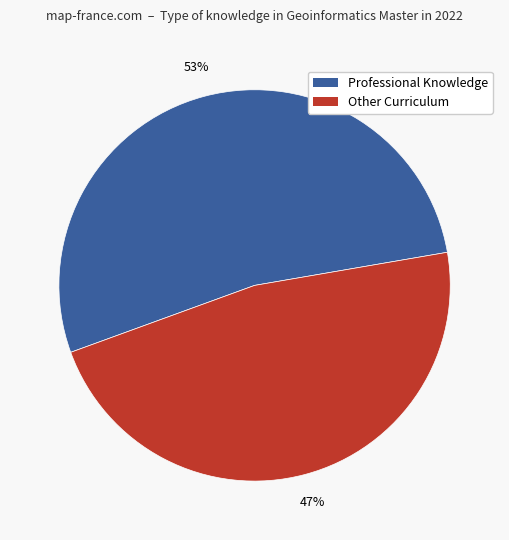

How many slices are in this pie chart?

2